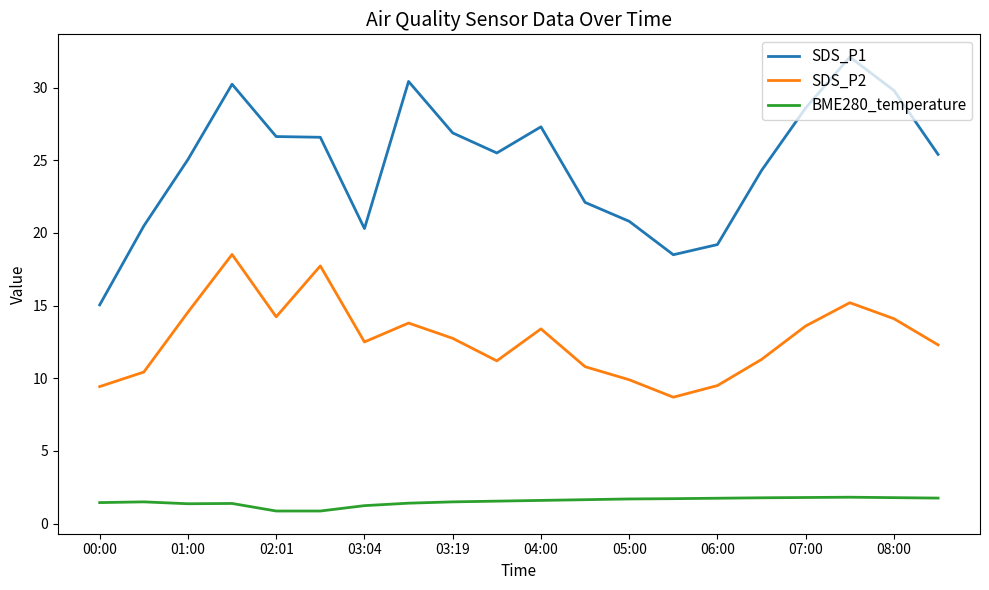

Rank the series by their maximum value, from lowest to highest.

BME280_temperature, SDS_P2, SDS_P1